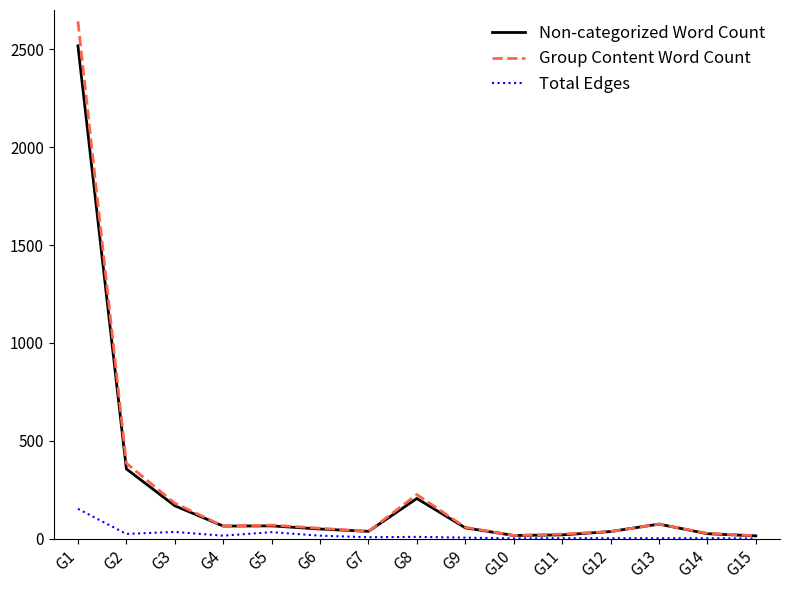

What are all the series names shown in the legend?

Non-categorized Word Count, Group Content Word Count, Total Edges